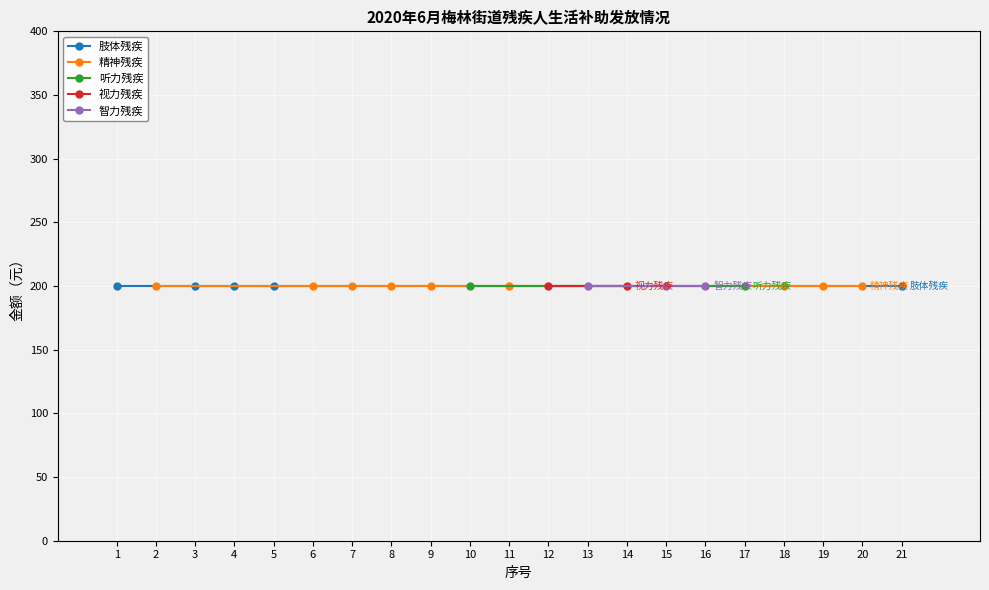

True or false: 序号 and 金额（元） intersect in this chart.

False